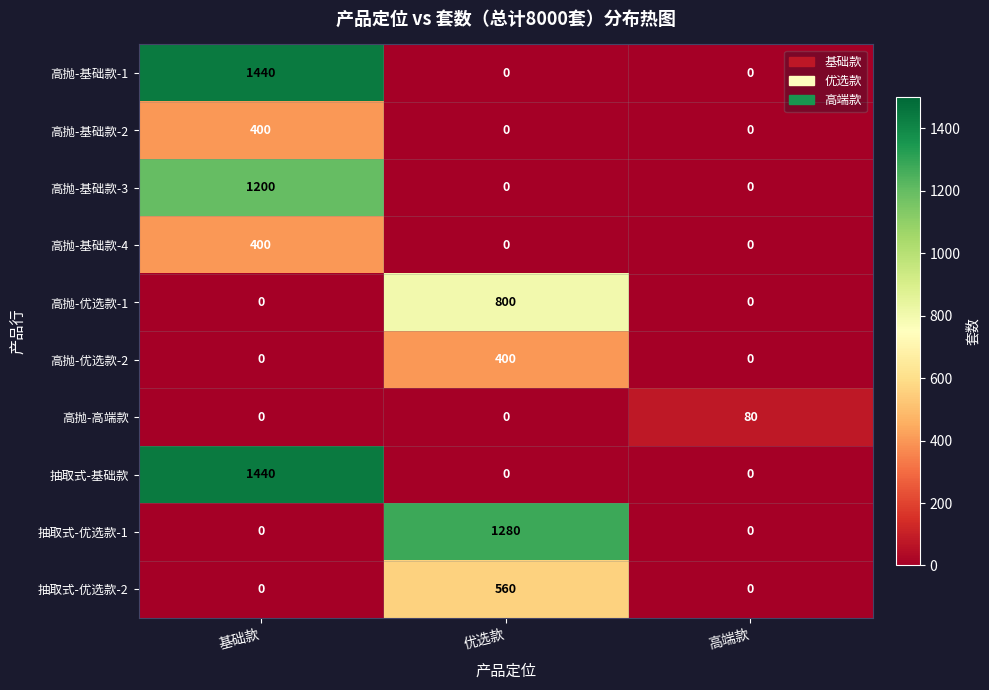

At how many categories does at least one series exceed 486?

2